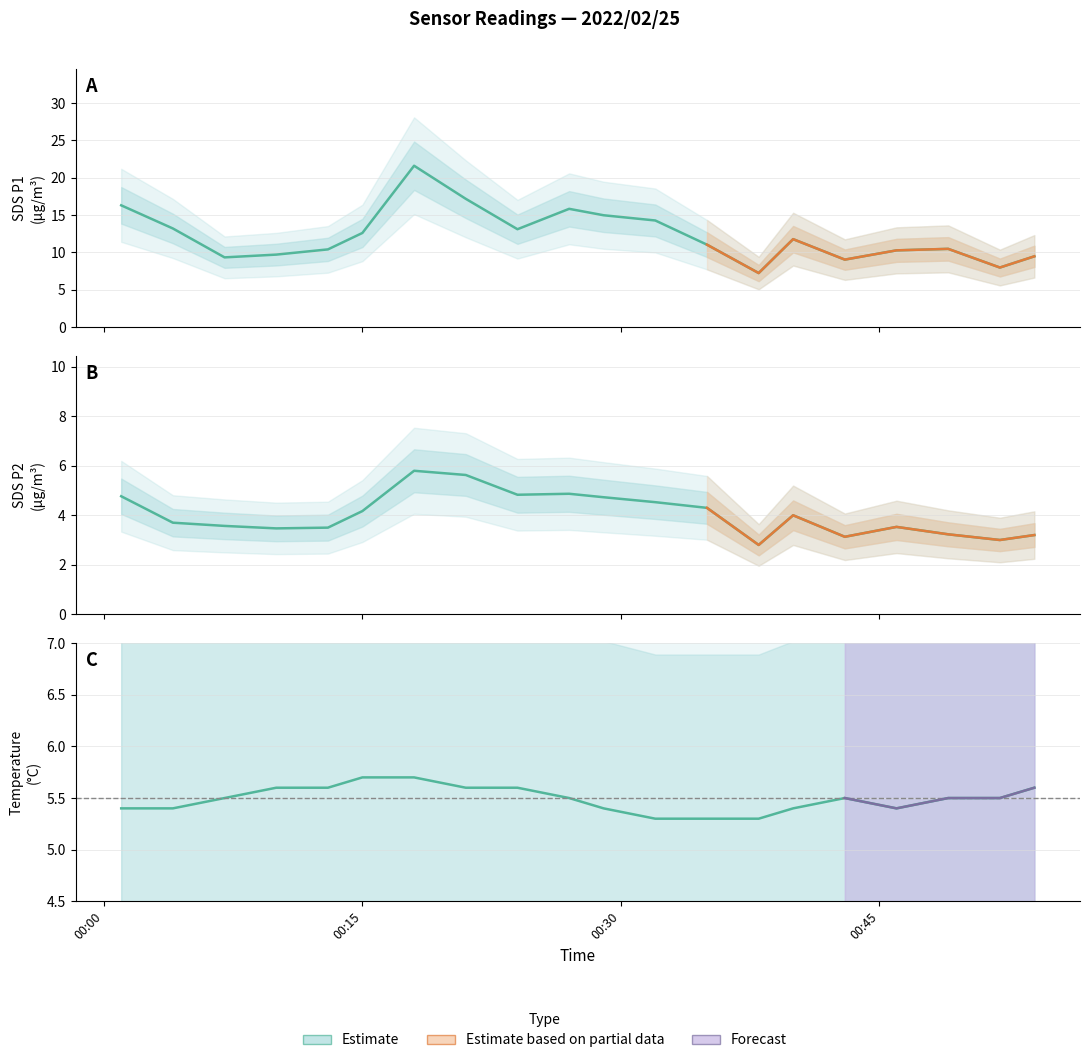

What is the total value across all series at 2022/02/25 00:35?

20.6